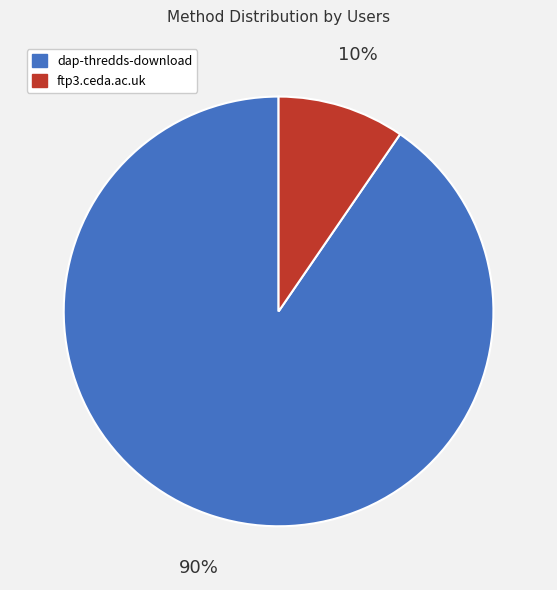

Rank the categories by value from highest to lowest.

dap-thredds-download, ftp3.ceda.ac.uk